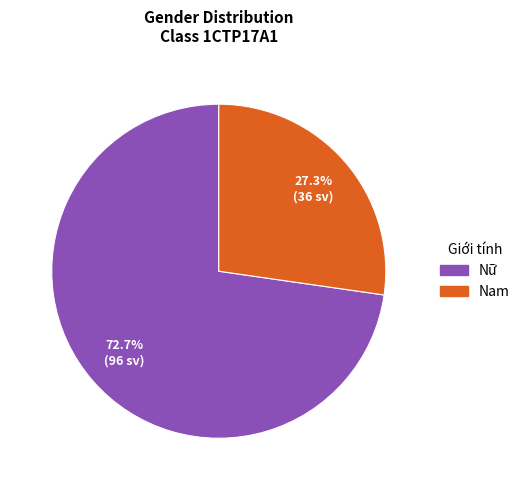

What percentage is the Nữ slice, to the nearest percent?

73%